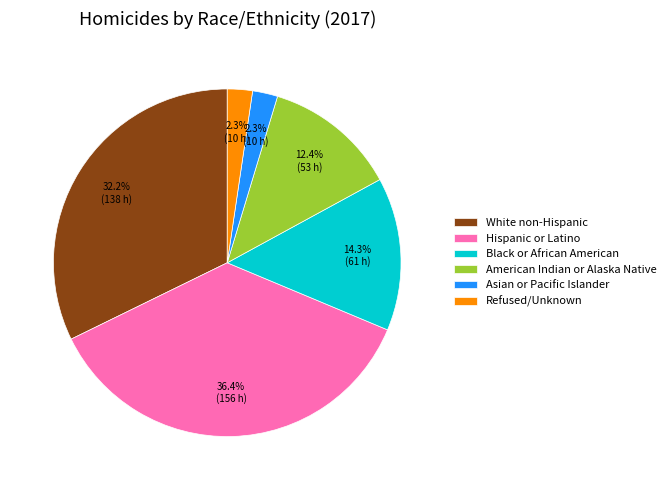

What percentage is the Refused/Unknown slice, to the nearest percent?

2%